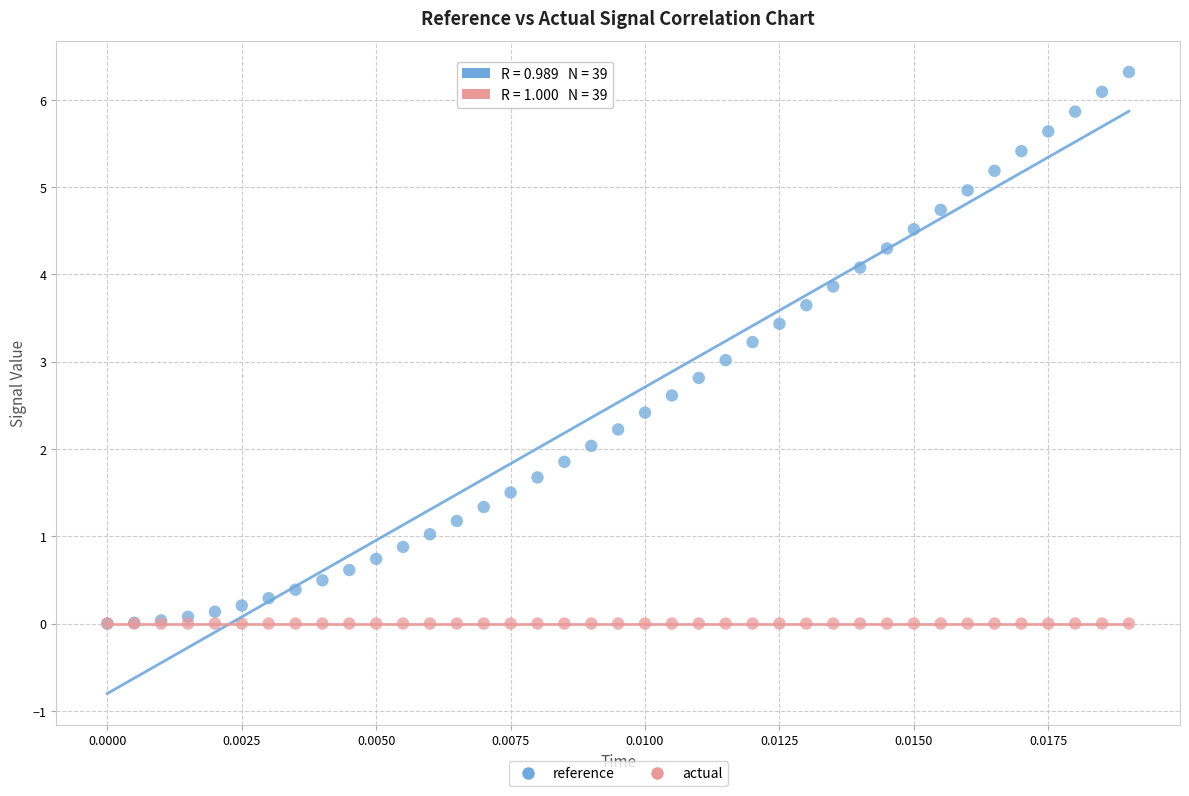

Which series contains the highest Y value?

reference